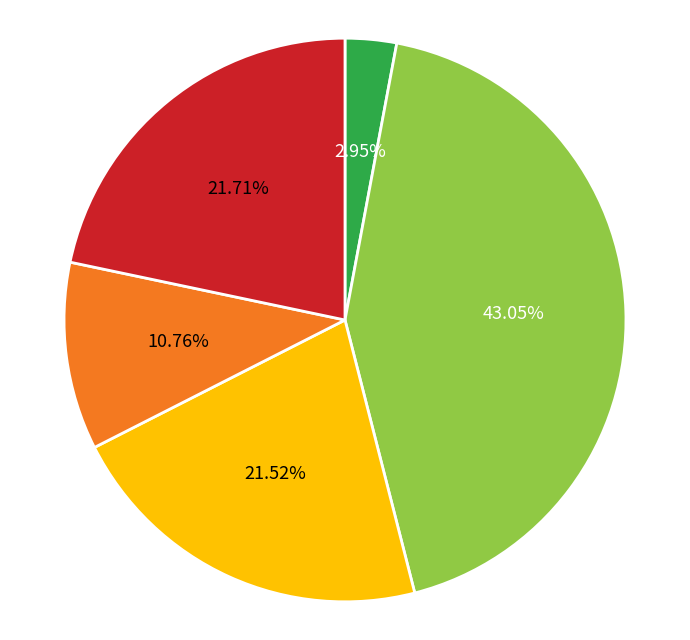

To the nearest percent, what is the difference between the largest and smallest slice percentages?

40%